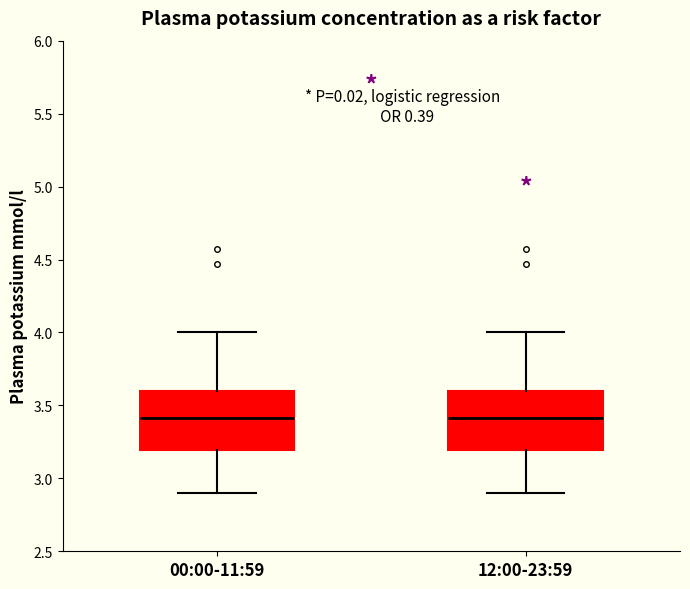

Where does the median line of the box for 00:00-11:59 sit on the y-axis? The values are not printed on the chart, so give them approximately, as read against the axis.

3.4